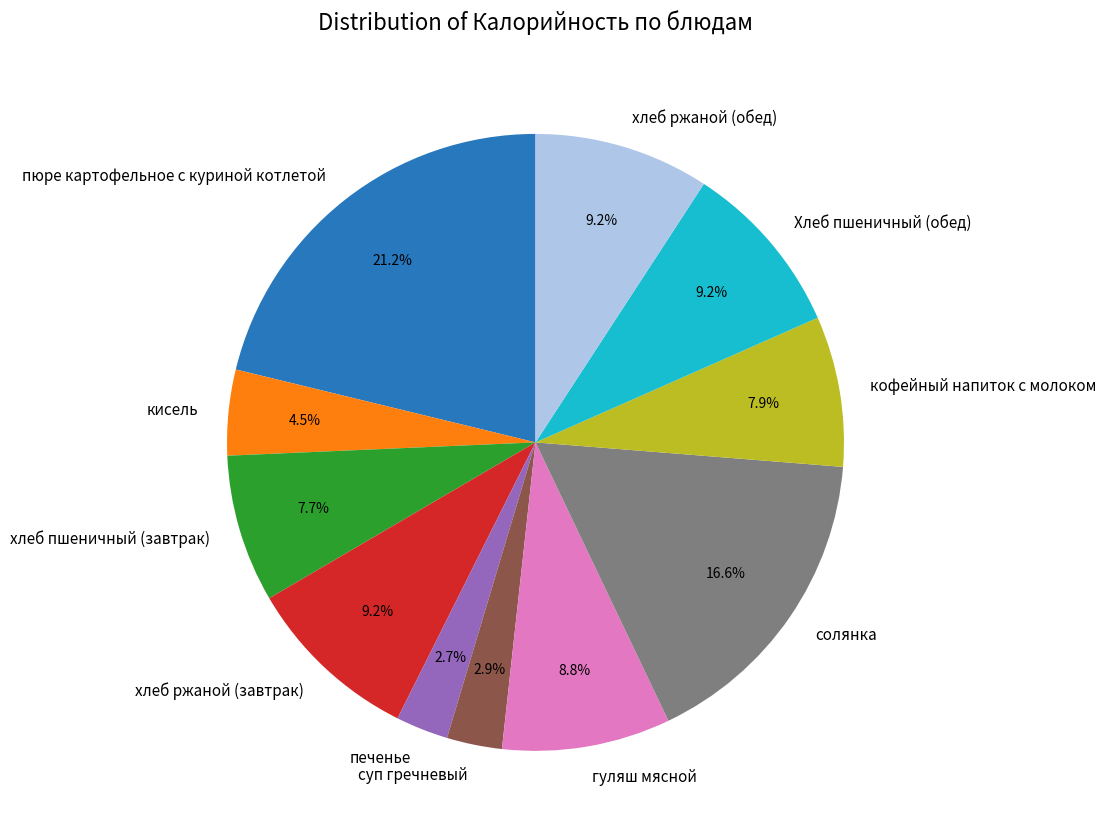

Between кисель and суп гречневый, which is larger?

кисель